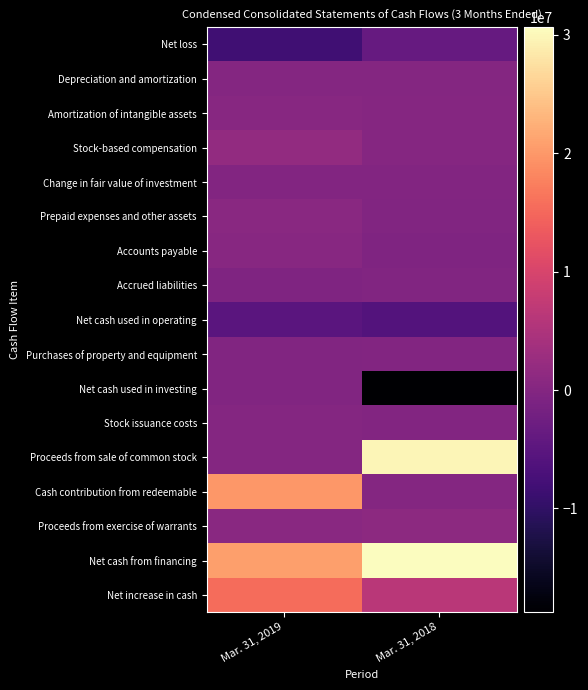

Which series has the largest range (max minus min)?

Proceeds from sale of common stock